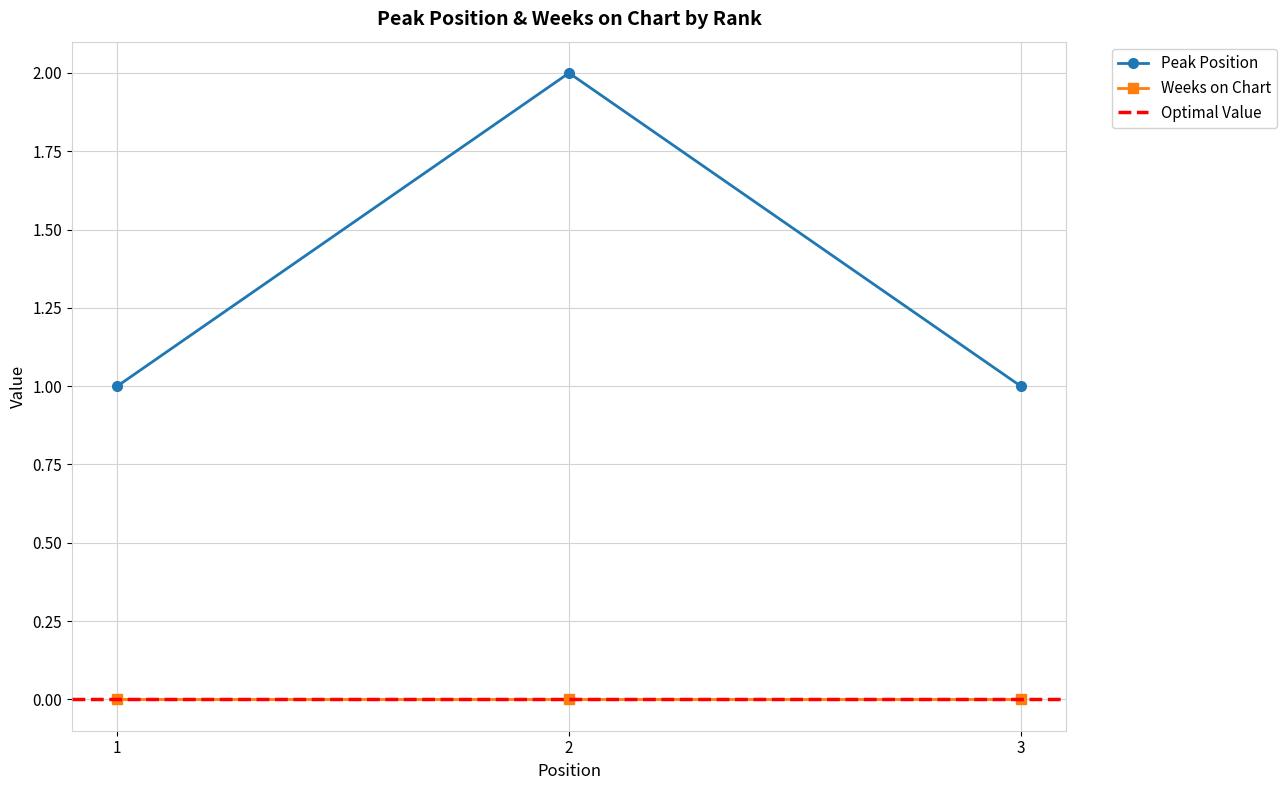

Which has a higher value, 2 or 3?

2